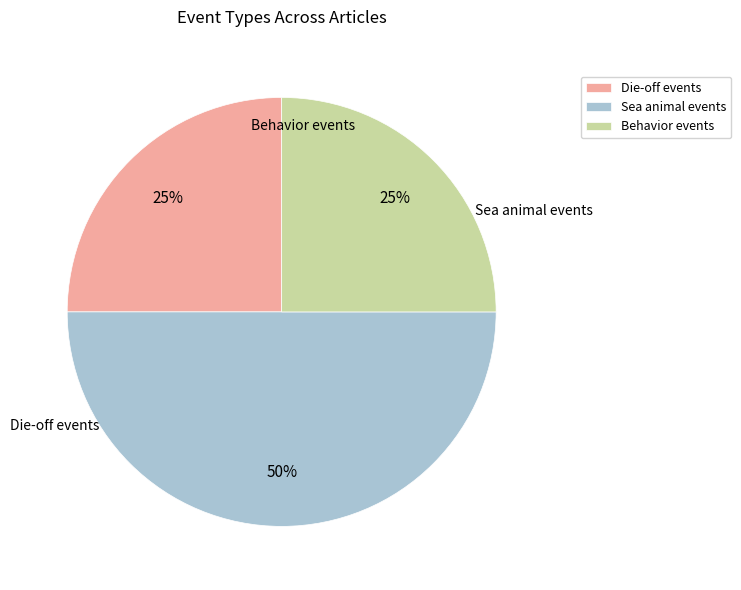

Does Die-off events represent more than half of the total?

No